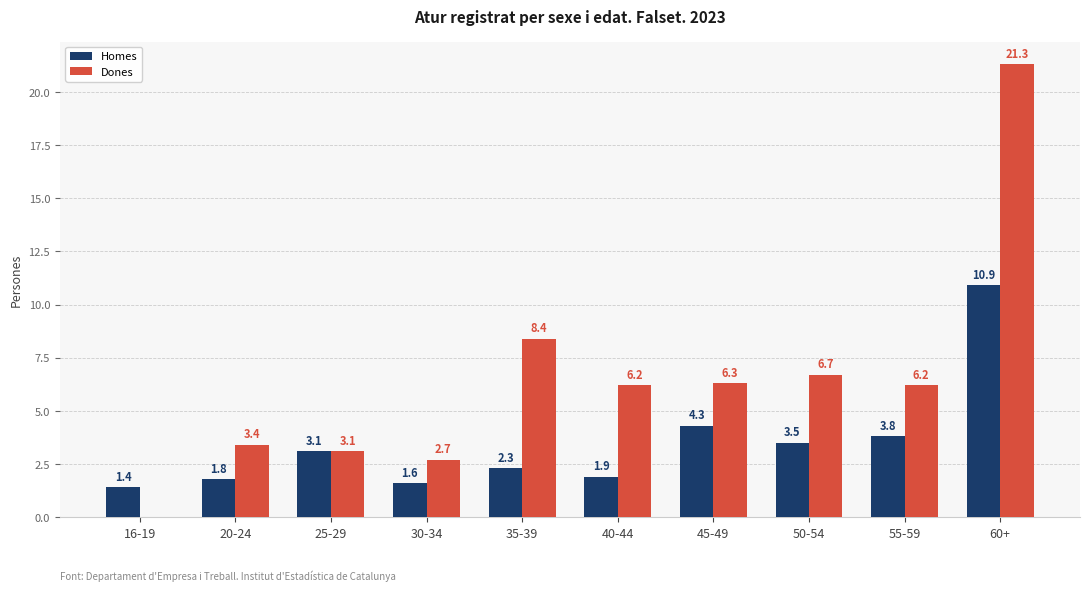

What is the sum of all Dones values?

64.3